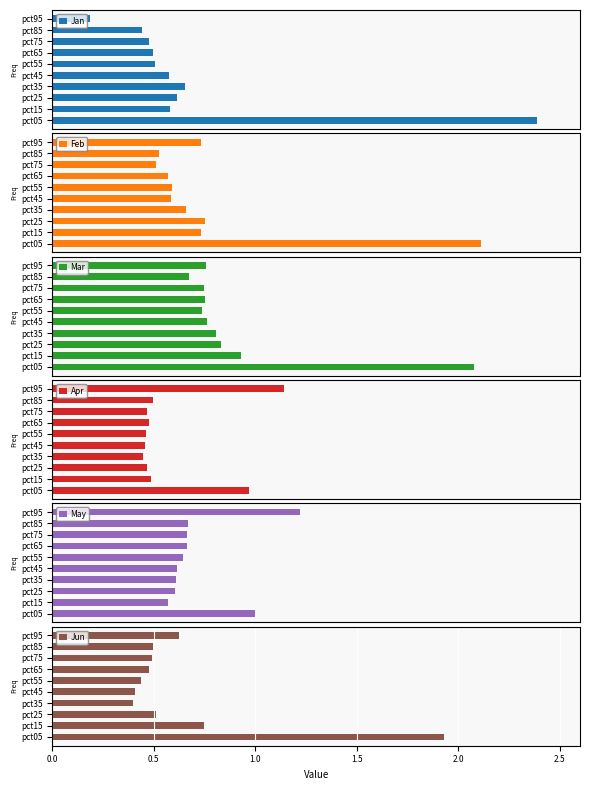

What is the difference between the Jun values at pct05 and pct55?

1.5